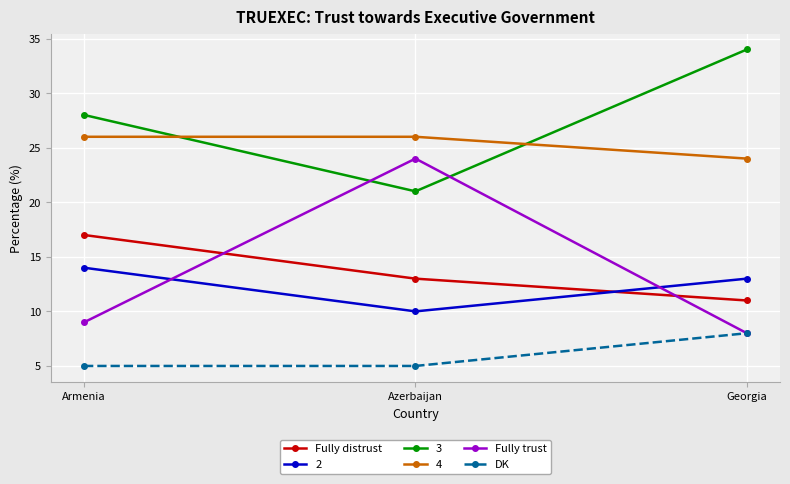

What is the label of the 1st point from the right?

Georgia